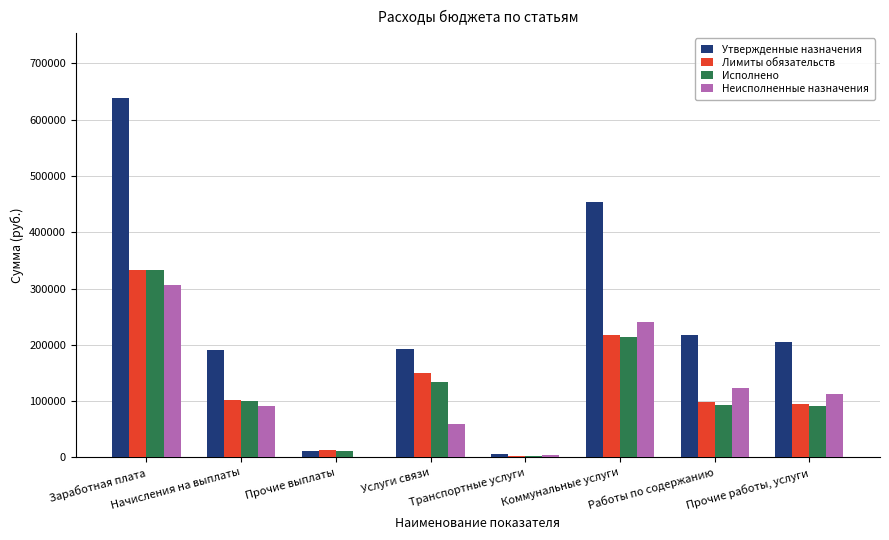

Which series has the largest total across all categories?

Утвержденные назначения